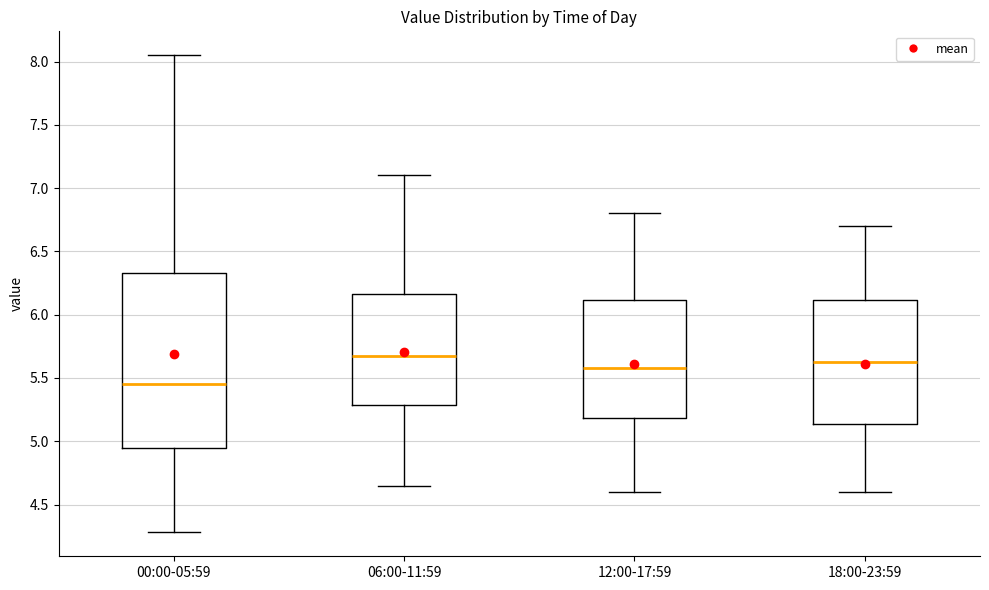

Reading left to right, read every box against the y-axis: the position of its median line, the range the box covers, and the ends of its whiskers. The values are not printed on the chart, so give them approximately, as read against the axis.

00:00-05:59: median 5.45, box 4.95 to 6.35, whiskers 4.30 to 8.05
06:00-11:59: median 5.70, box 5.30 to 6.15, whiskers 4.65 to 7.10
12:00-17:59: median 5.60, box 5.20 to 6.10, whiskers 4.60 to 6.80
18:00-23:59: median 5.65, box 5.15 to 6.10, whiskers 4.60 to 6.70